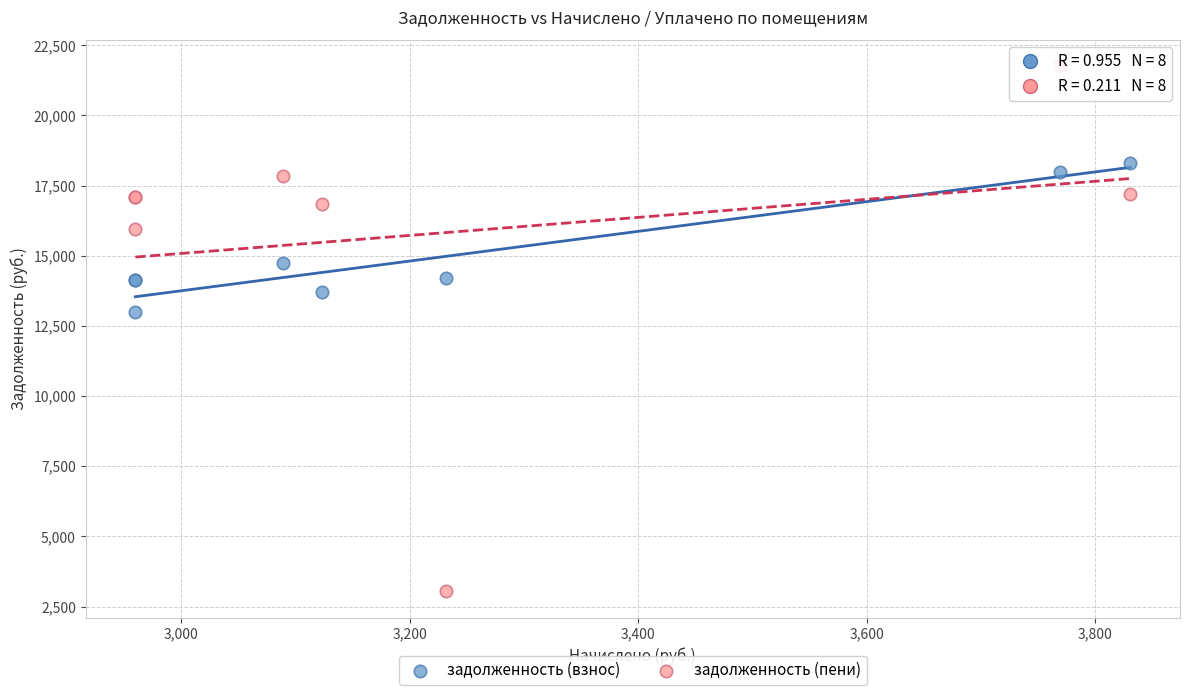

Which series reaches the minimum Y coordinate?

задолженность (пени)